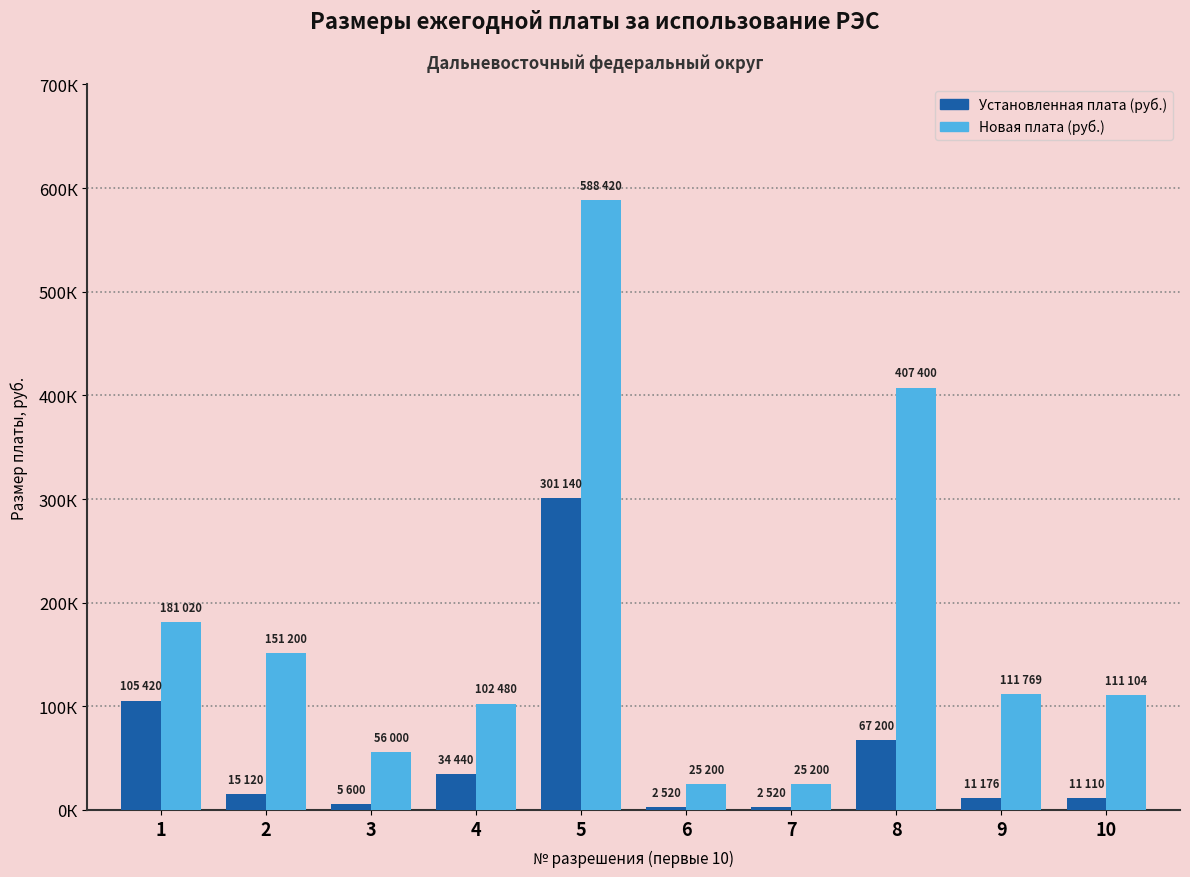

Are the bars horizontal?

No